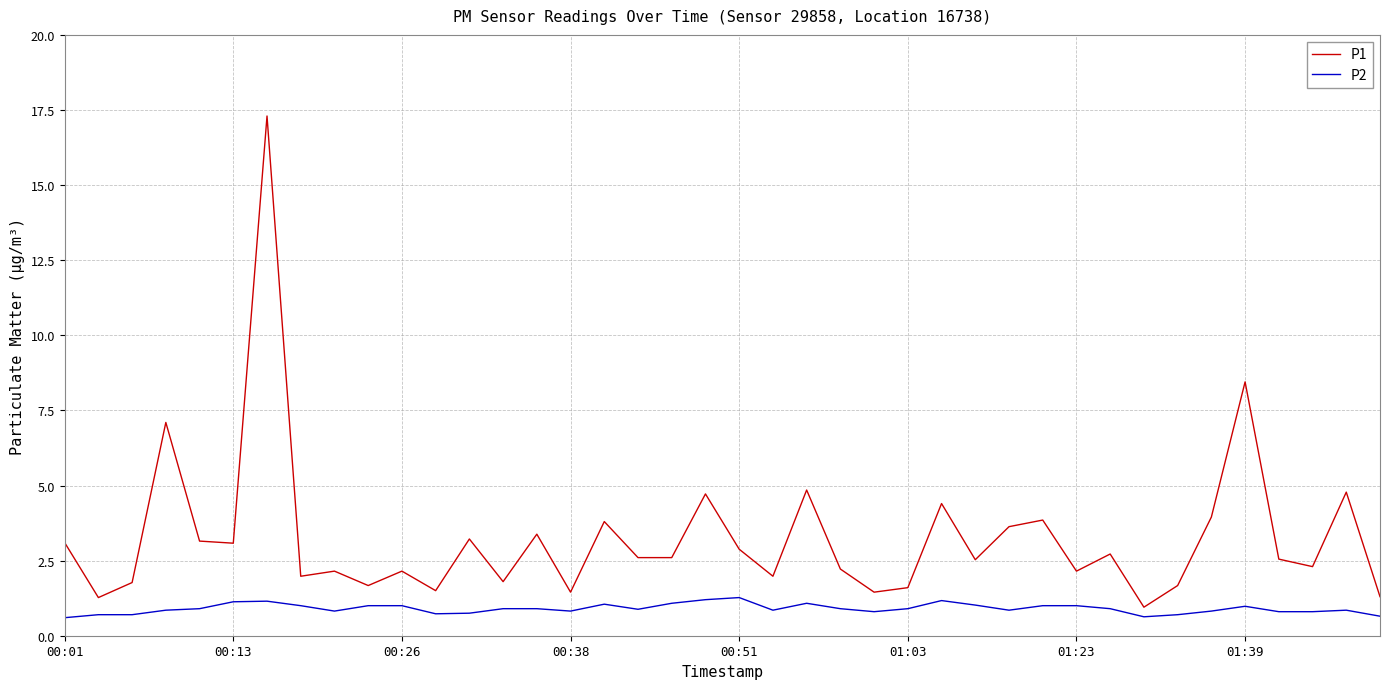

Rank the series by their average value, from highest to lowest.

P1, P2